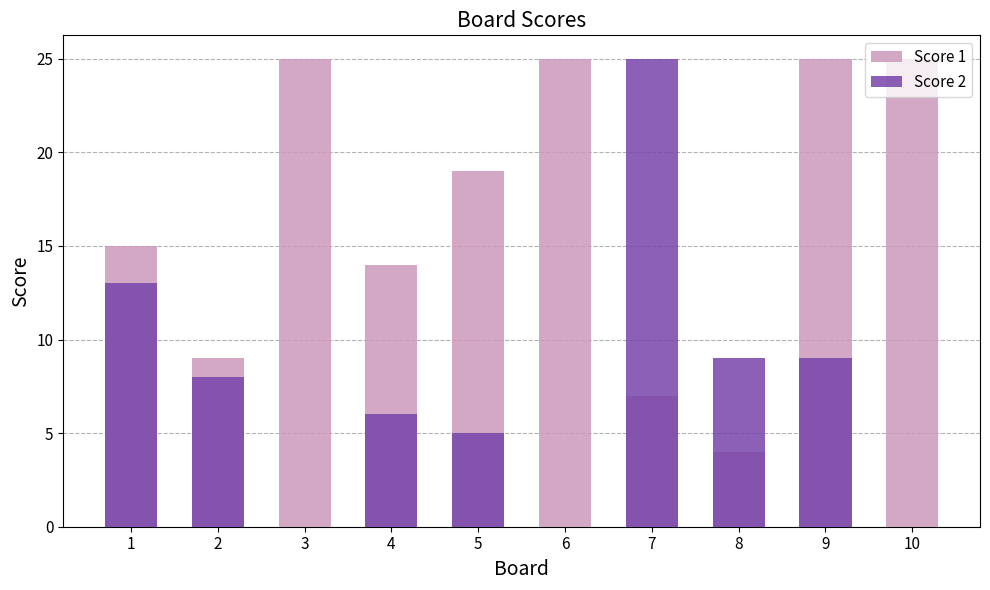

Count the number of data series in this chart.

2